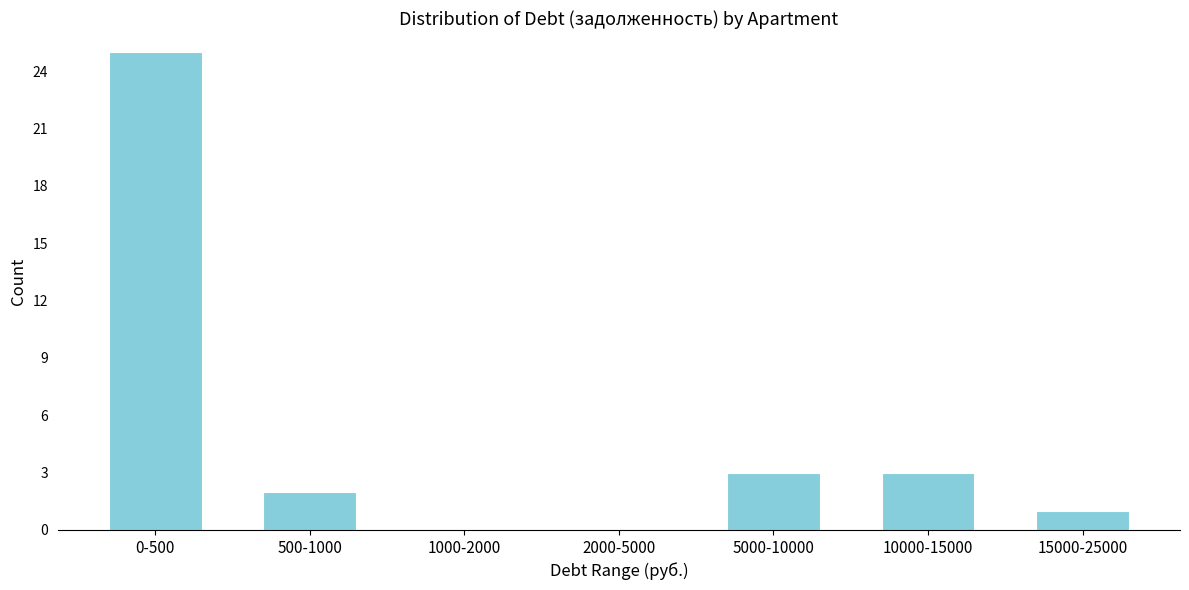

Reading right to left, extract all data points from this chart.

15000-25000=1	10000-15000=3	5000-10000=3	2000-5000=0	1000-2000=0	500-1000=2	0-500=25